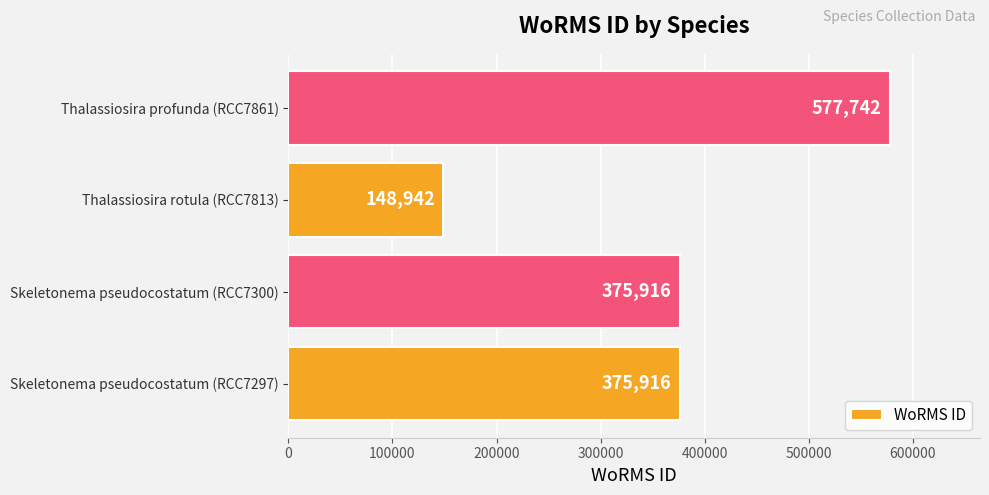

What is the average value?

369629